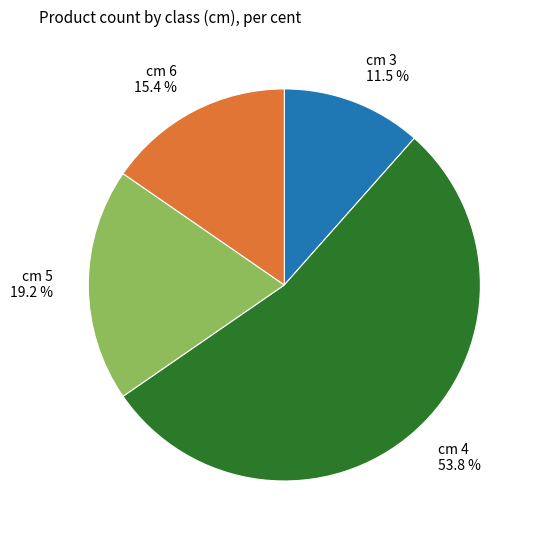

Rank the categories by value from lowest to highest.

cm 3, cm 6, cm 5, cm 4